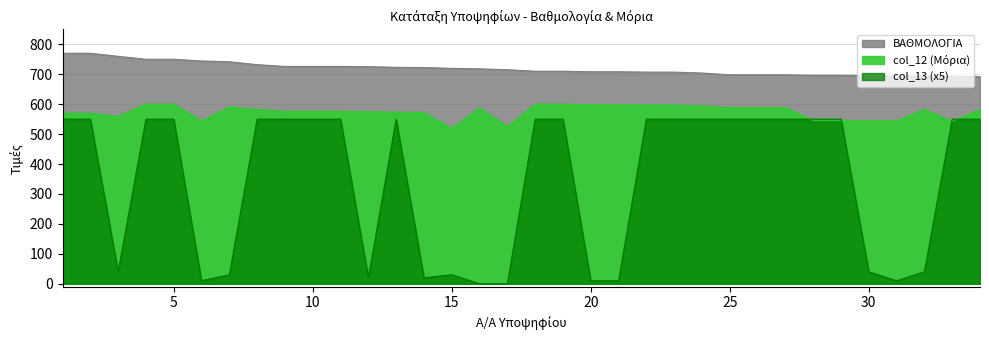

True or false: ΒΑΘΜΟΛΟΓΙΑ has a value of 719.6 at 15.

True